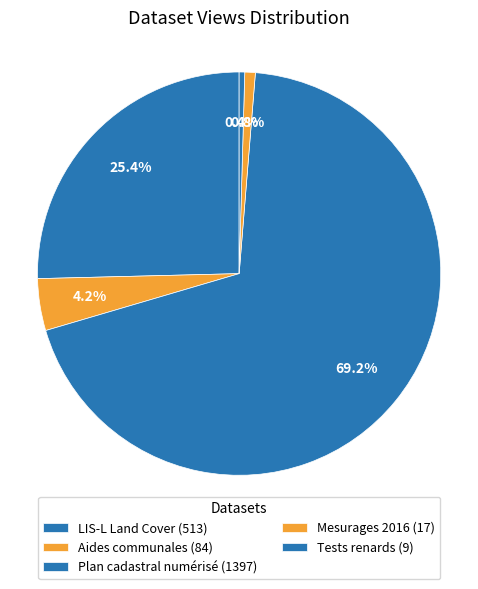

What portion of the pie excludes Mesurages 2016?

99.2%